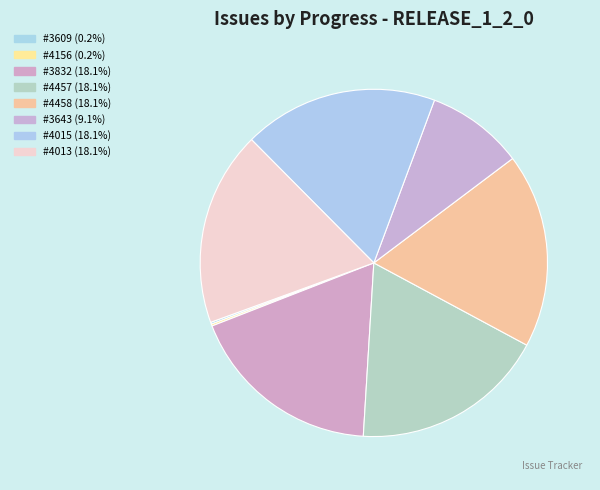

Count the number of slices in the pie.

8